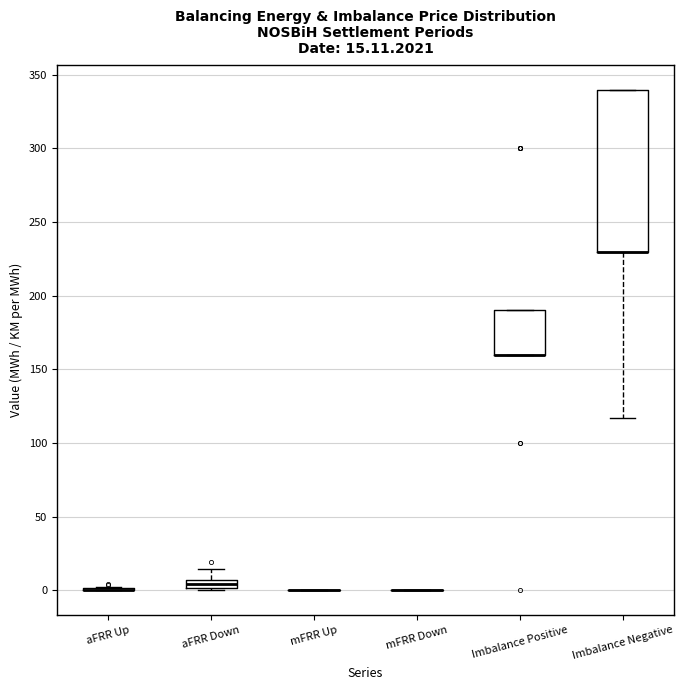

Comparing the boxes themselves (not the whiskers), which one is the tallest?

Imbalance Negative